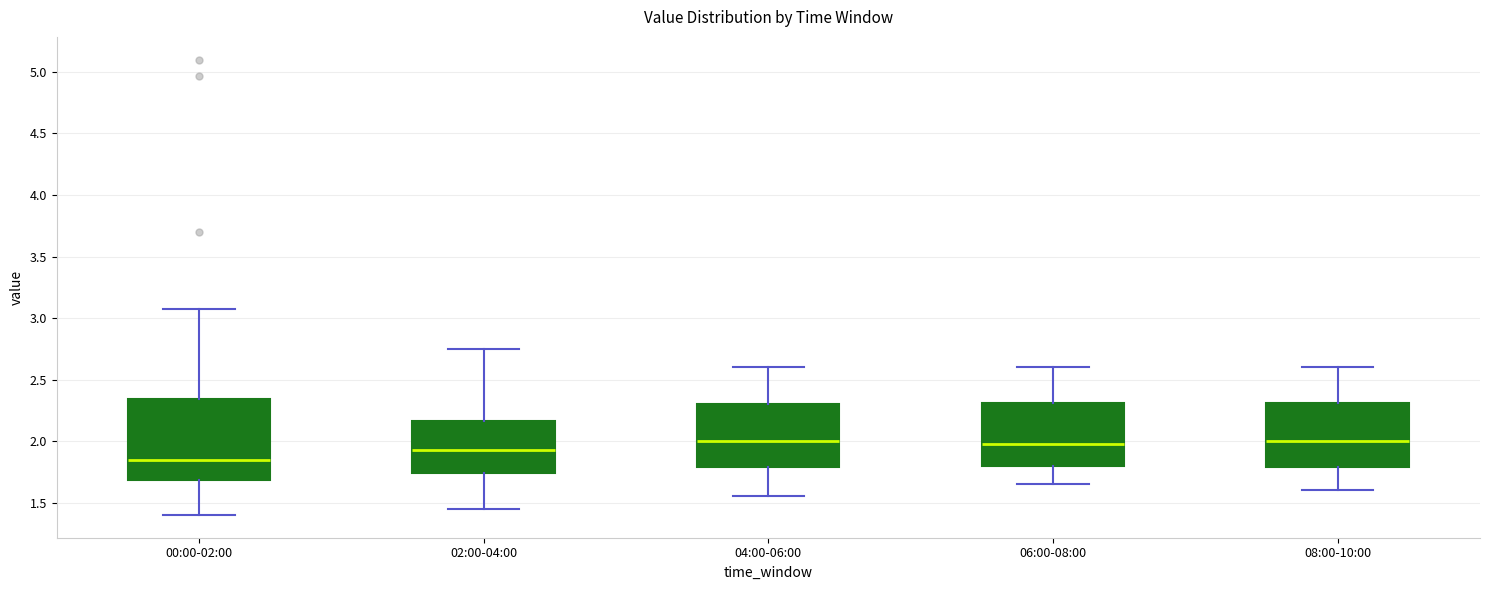

Where does the median line of the box for 02:00-04:00 sit on the y-axis? The values are not printed on the chart, so give them approximately, as read against the axis.

1.95